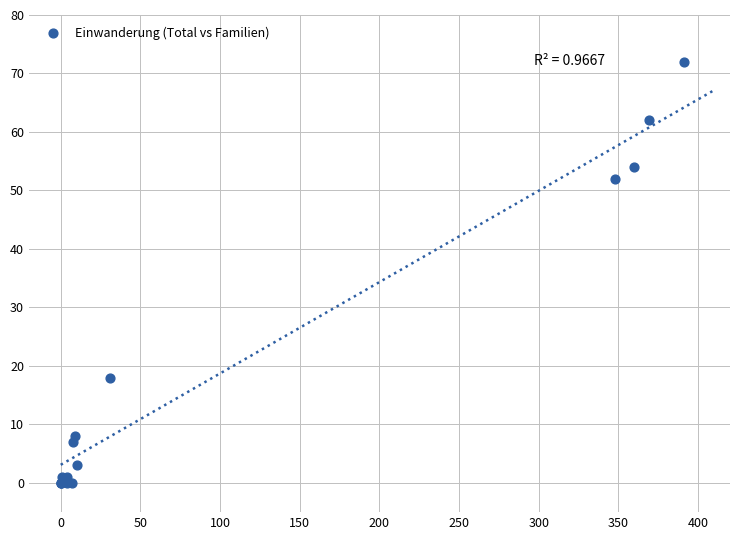

What Y value in the scatter plot is closest to 36?

52